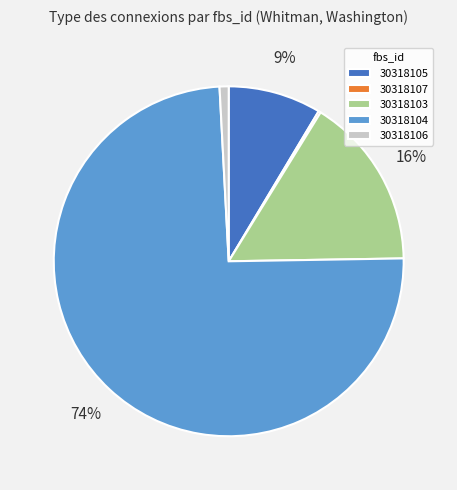

Is there a majority slice in this chart?

Yes